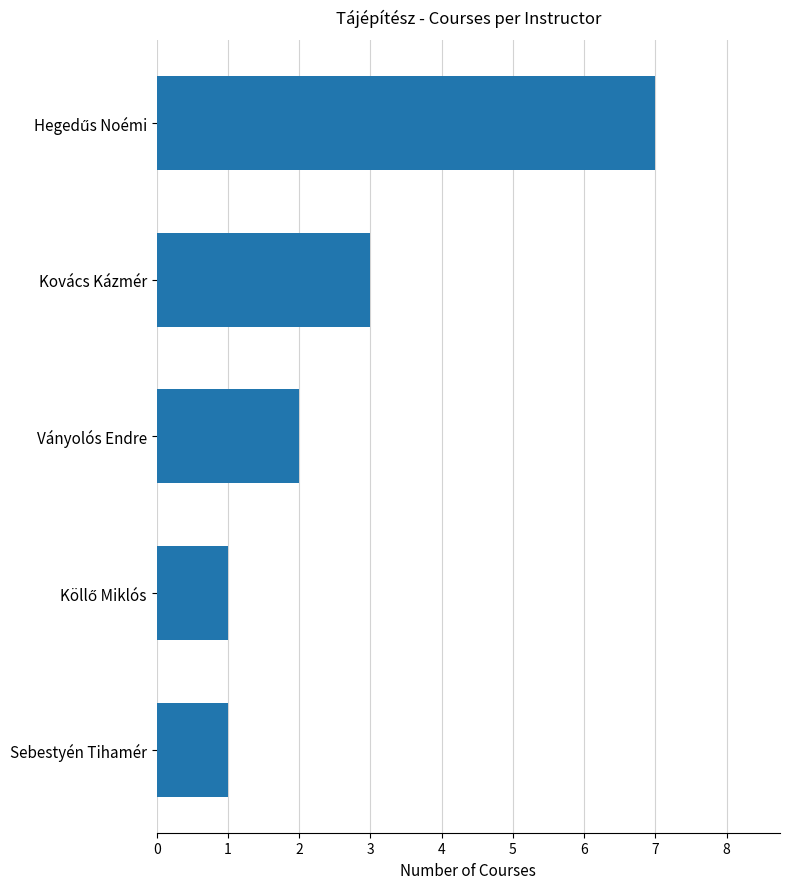

Between Ványolós Endre and Kovács Kázmér, which is larger?

Kovács Kázmér